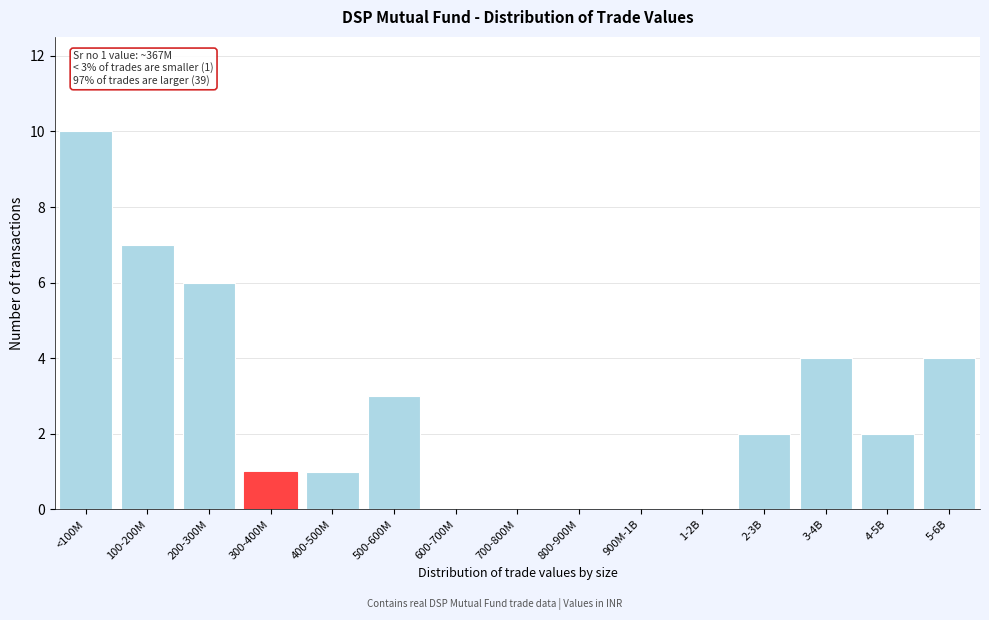

Reading right to left, list all the values displayed in this chart.

5-6B=4	4-5B=2	3-4B=4	2-3B=2	1-2B=0	900M-1B=0	800-900M=0	700-800M=0	600-700M=0	500-600M=3	400-500M=1	300-400M=1	200-300M=6	100-200M=7	<100M=10